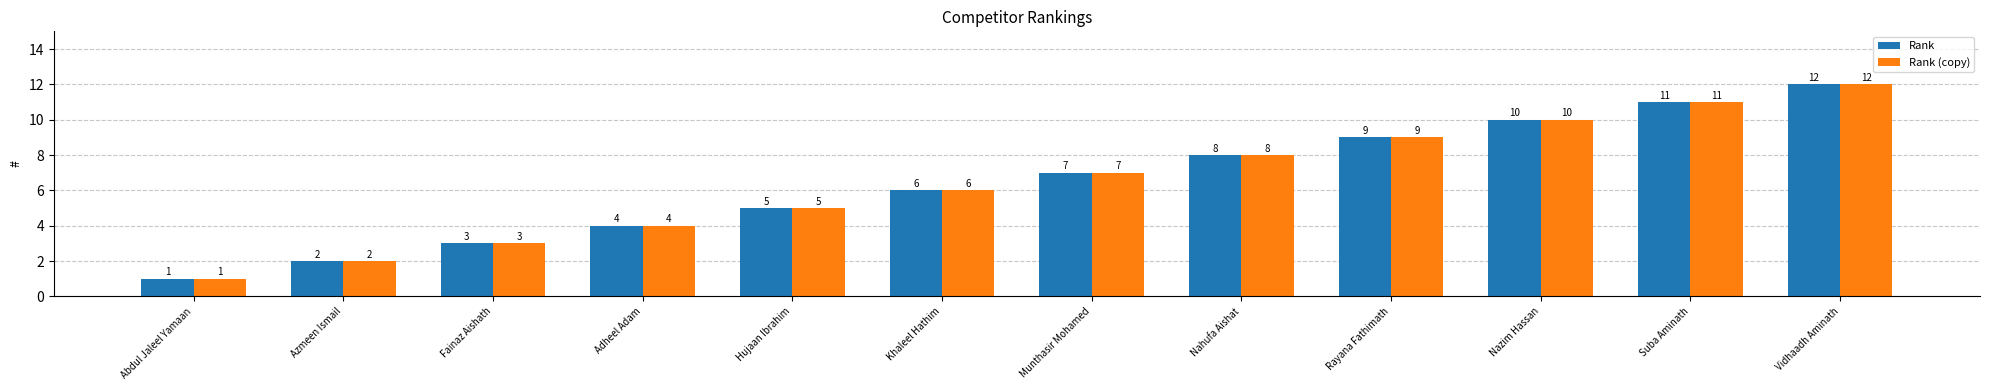

The Rank series shows 3 at Fainaz Aishath. True or false?

True